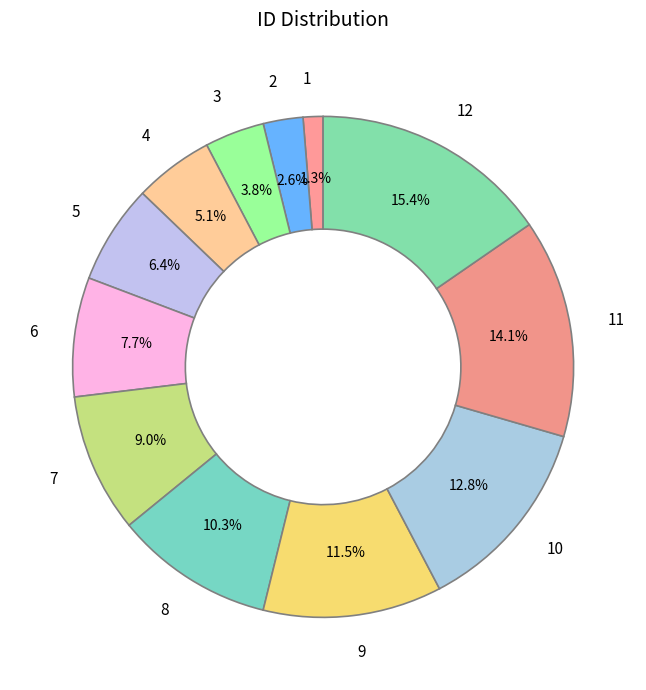

Combined, what portion of the pie is 10 and 2?

15.4%